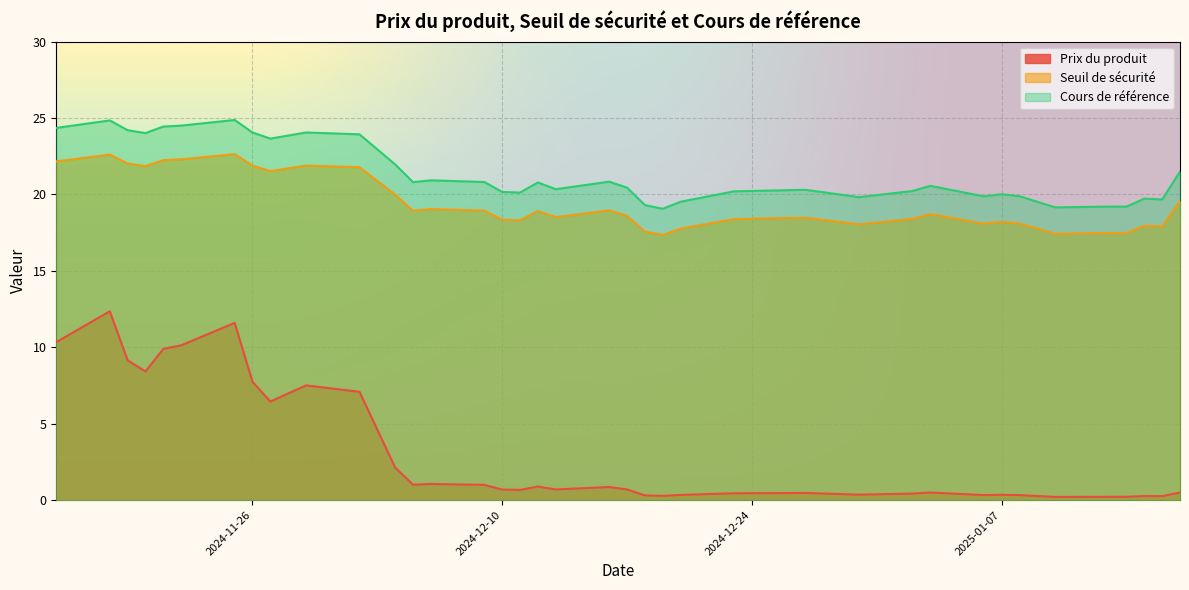

Which category has the highest value in the Cours de référence series?

2024-11-25